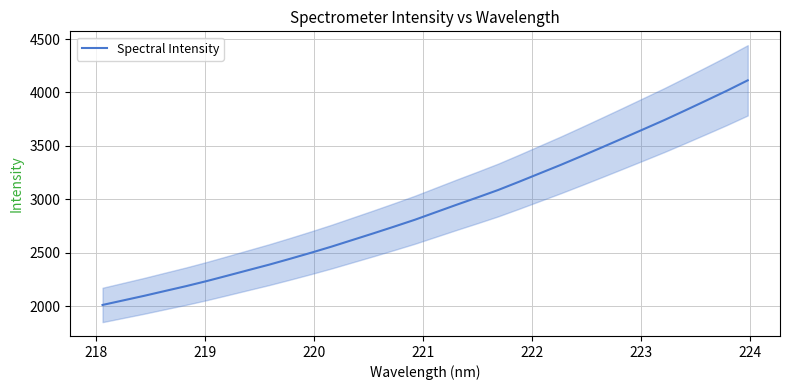

What is the difference between the second highest and minimum values?

2006.2